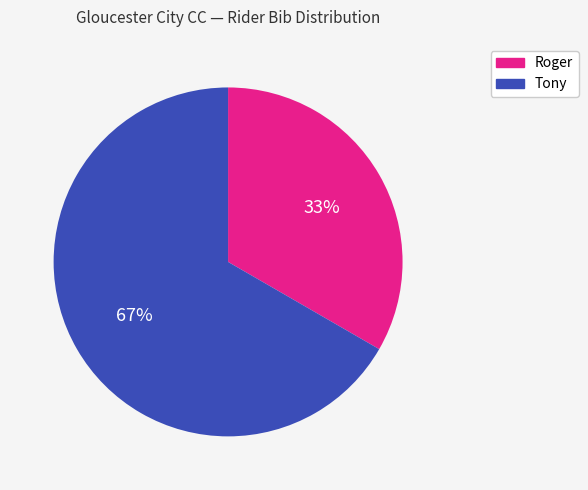

What percentage is the Roger slice, to the nearest percent?

33%